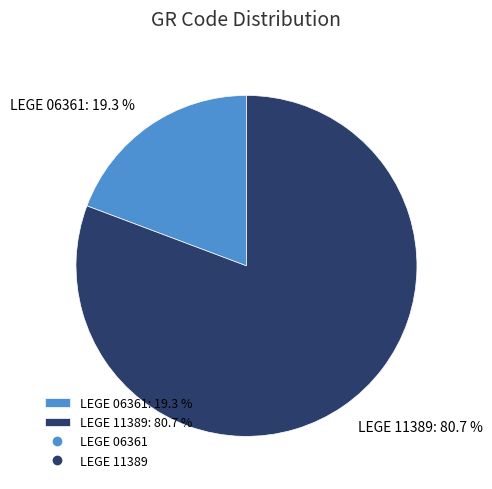

What portion of the pie excludes LEGE 11389?

19.3%